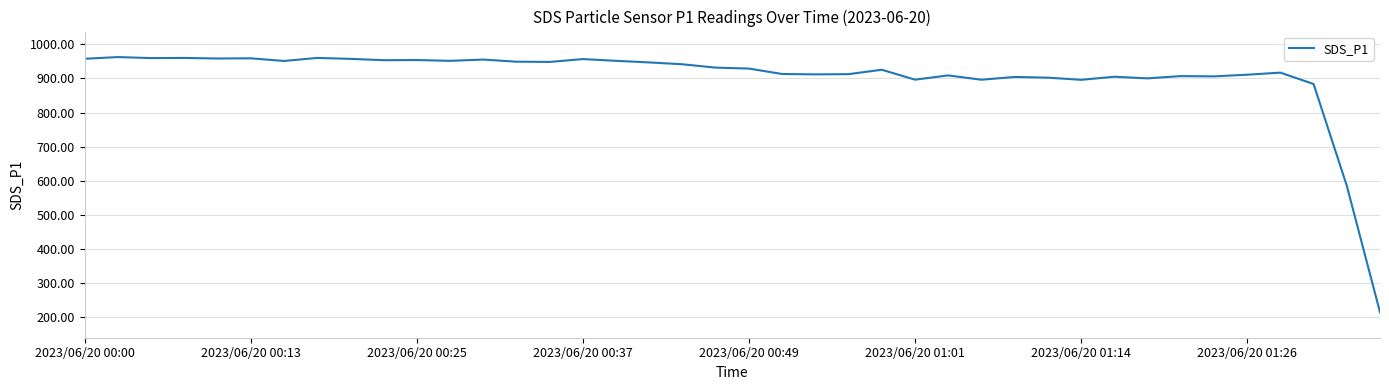

What is the difference between the maximum and minimum values?

748.2